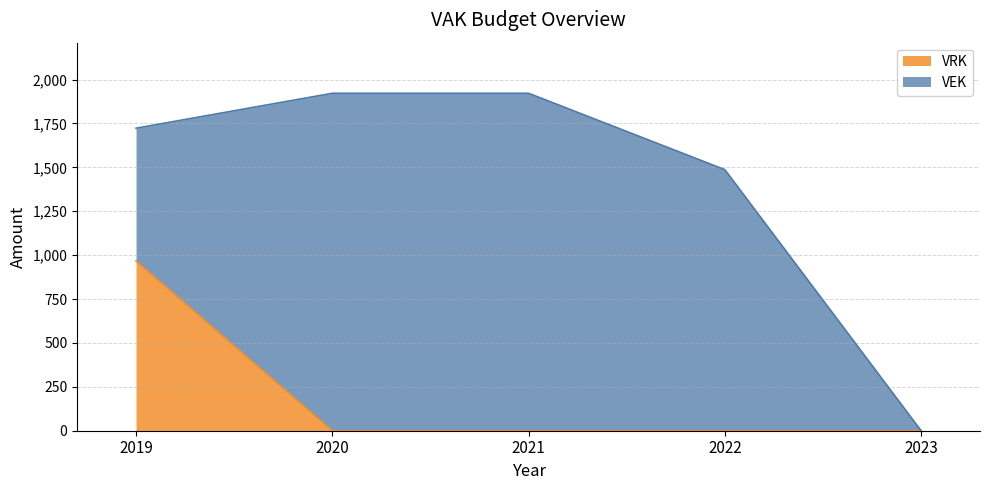

At which label does VRK reach its peak?

2019